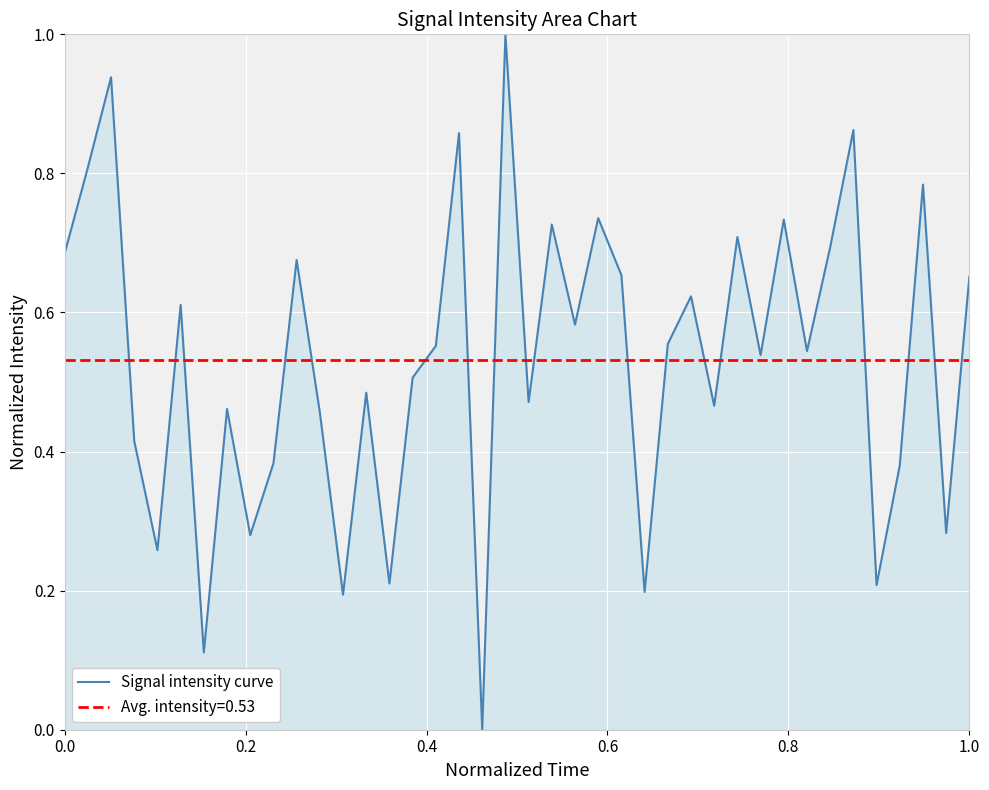

Count the number of categories in the chart.

40